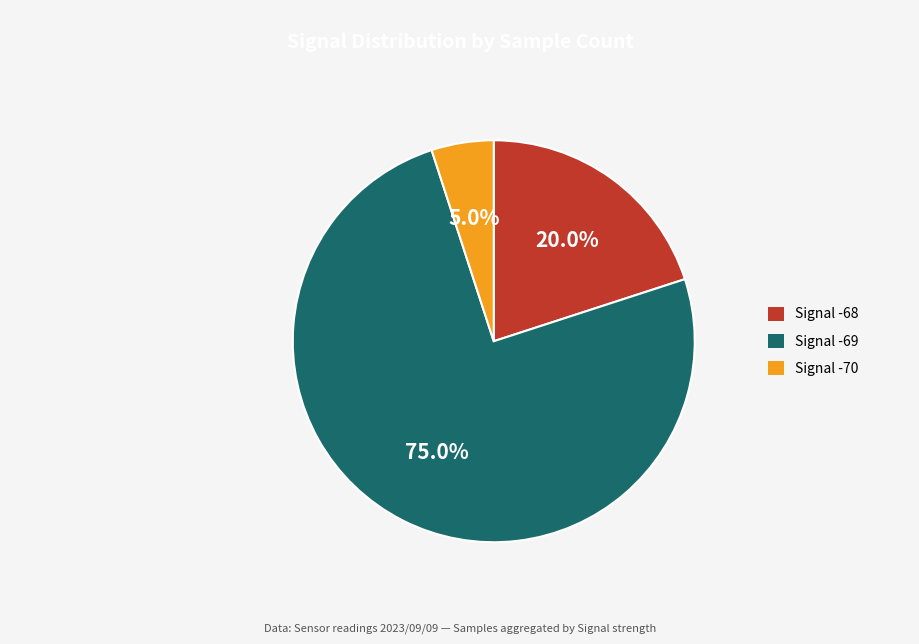

Which category has the biggest portion of the pie?

Signal -69